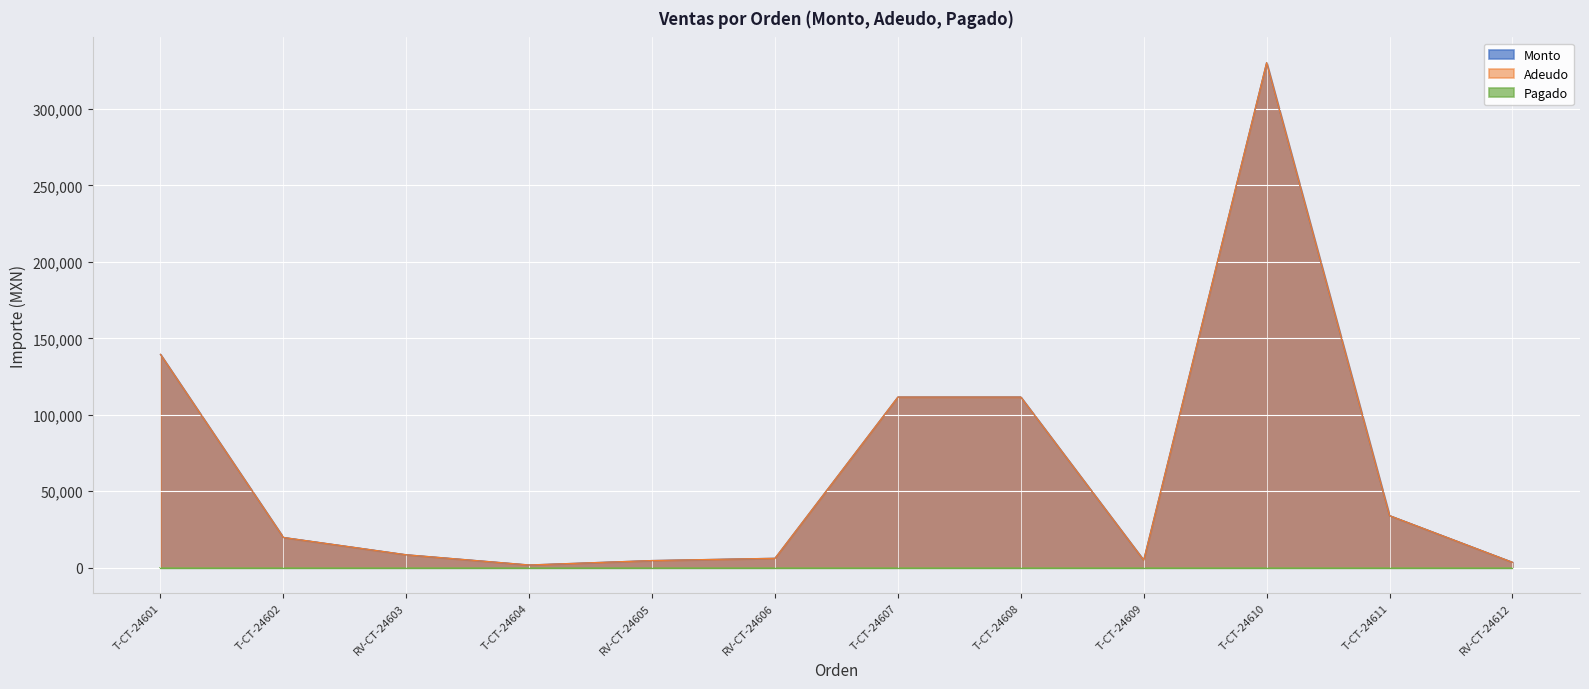

What is the value of the Monto point at the 1st from the left?

139500